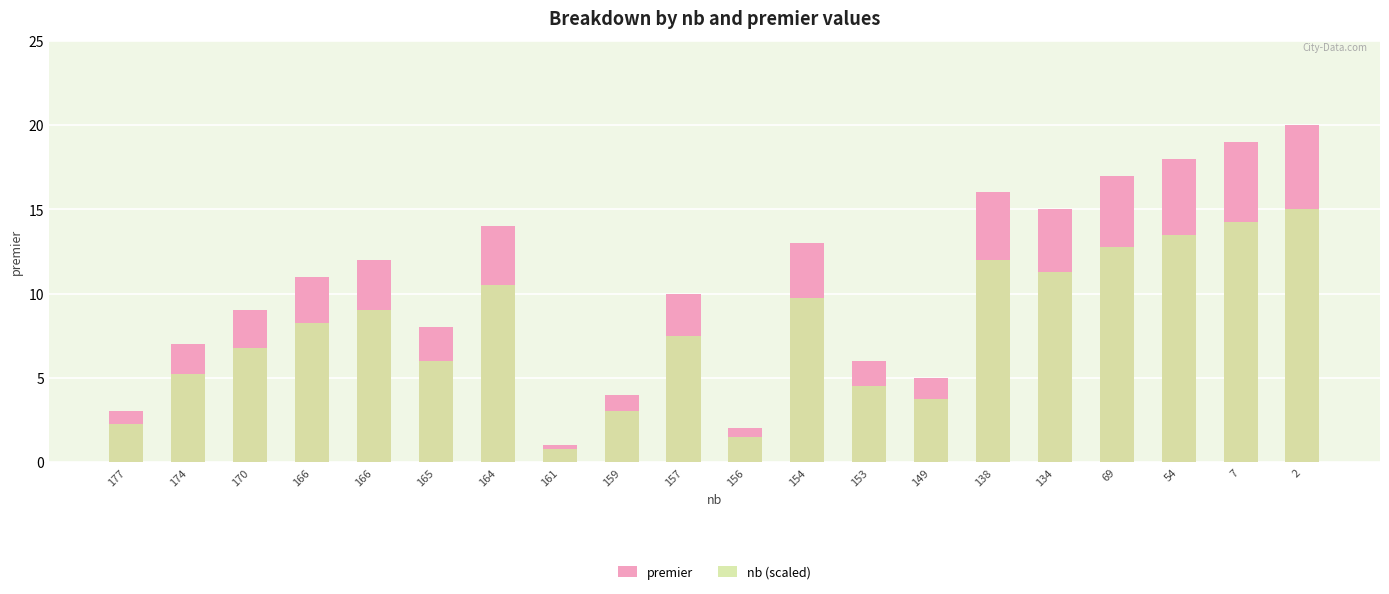

At which label does nb (scaled) first exceed 8?

166